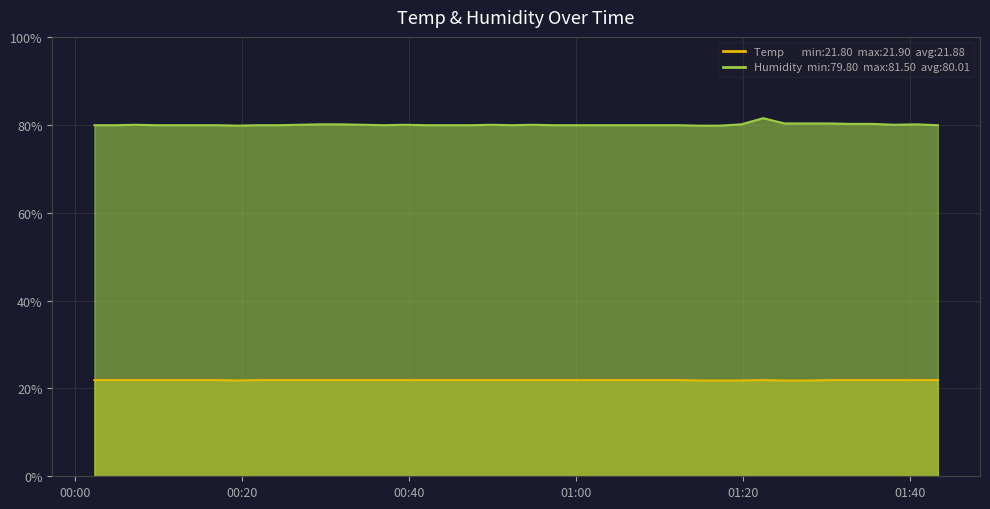

At how many categories does at least one series exceed 0?

40